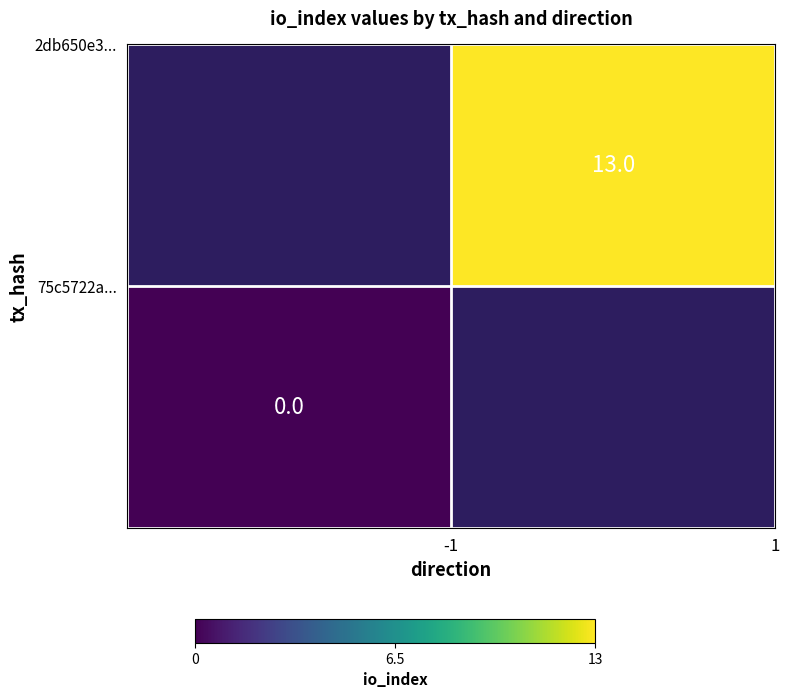

Count the number of categories in the chart.

2